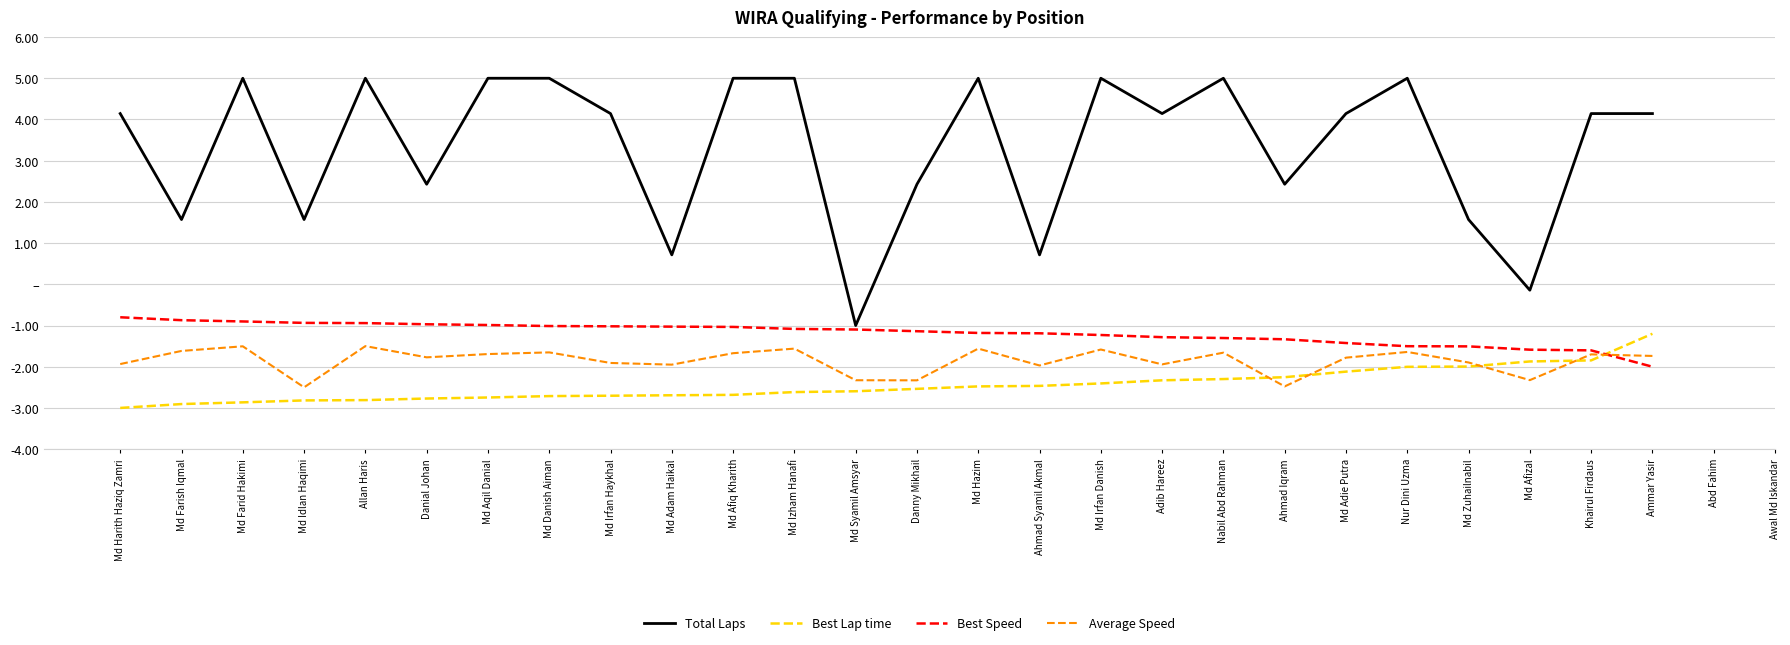

At Awal Md Iskandar, list the series in order from largest to smallest.

Total Laps, Best Lap time, Best Speed, Average Speed